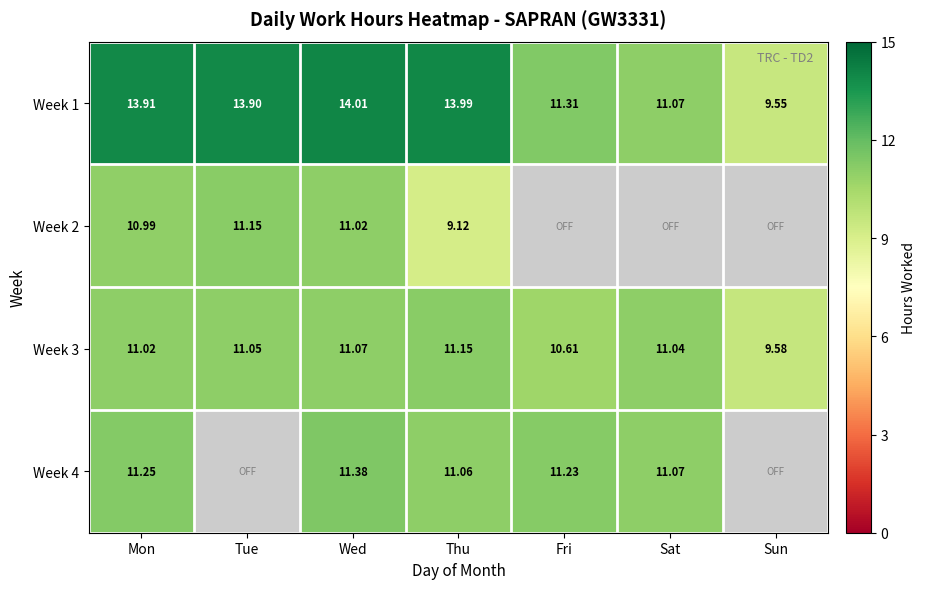

How many values in the Week 3 series exceed 11?

5